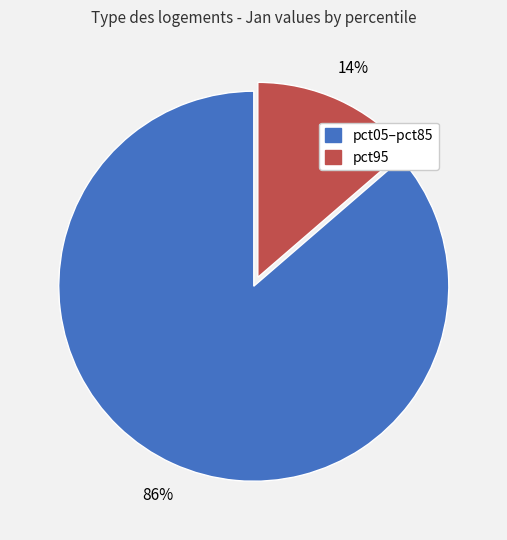

Does any single category account for the majority?

Yes